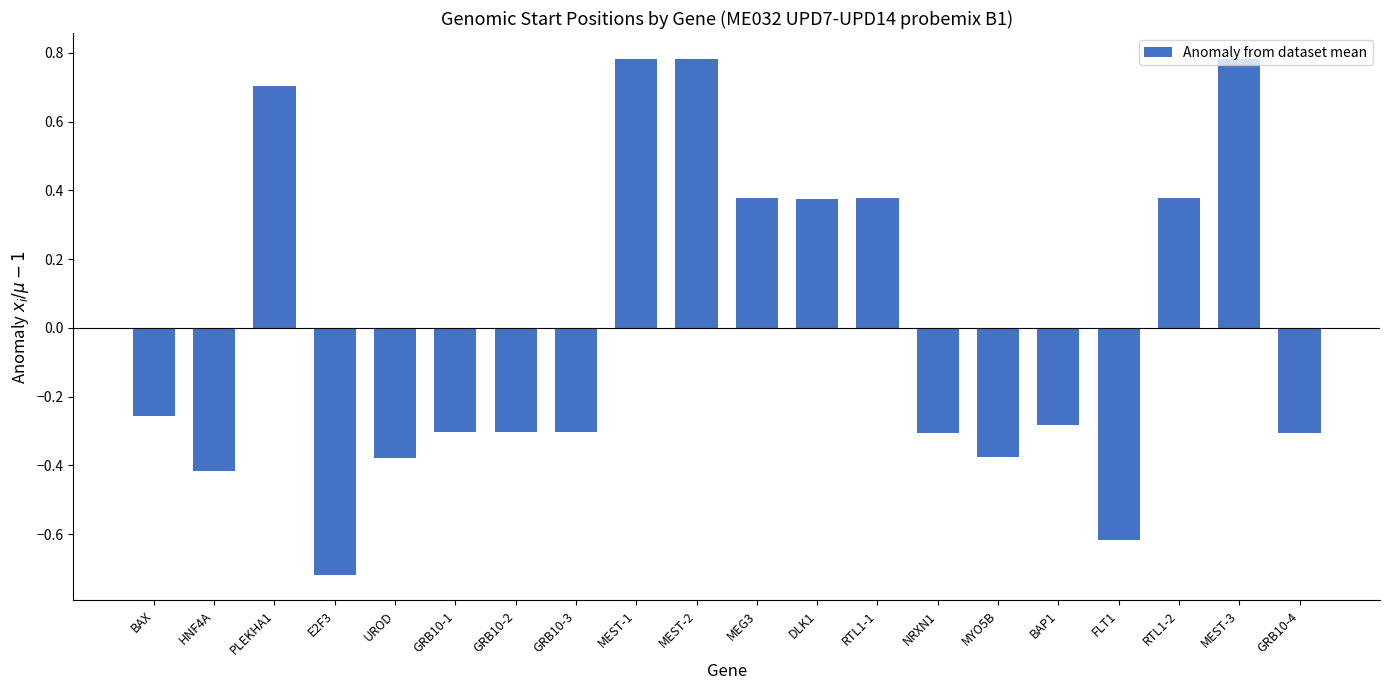

Which label corresponds to the smallest value in the chart?

E2F3